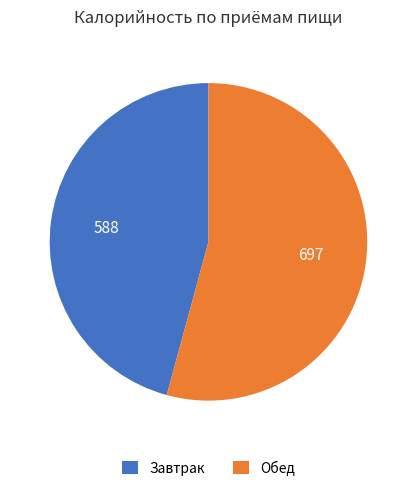

Rank the categories by value from highest to lowest.

Обед, Завтрак